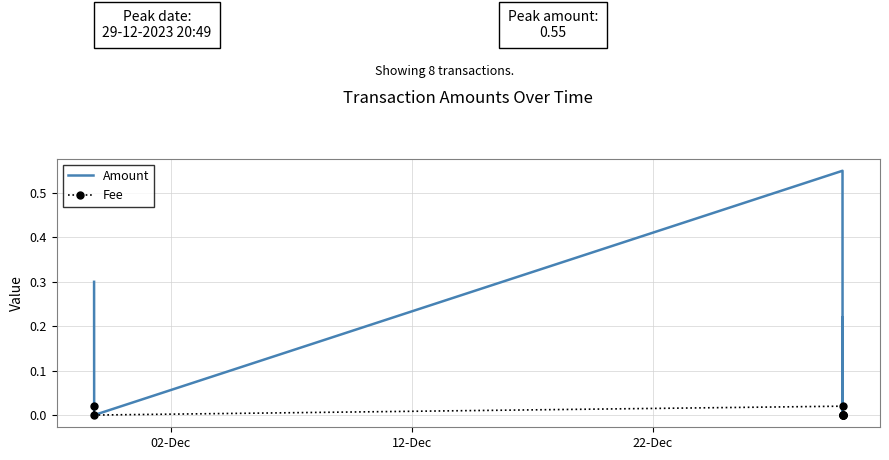

The value of Fee at 6 is 0.0. True or false?

False